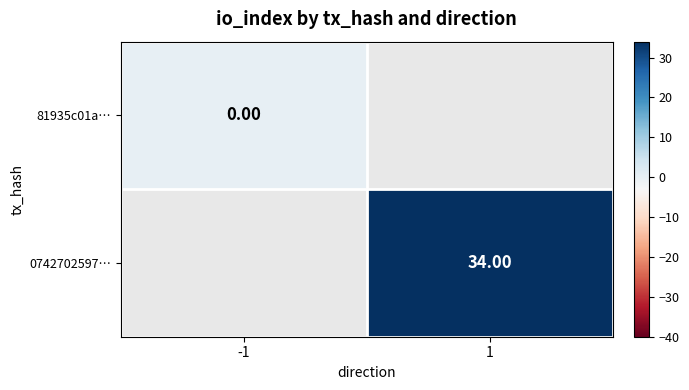

Which series has the widest spread of values?

81935c01a…